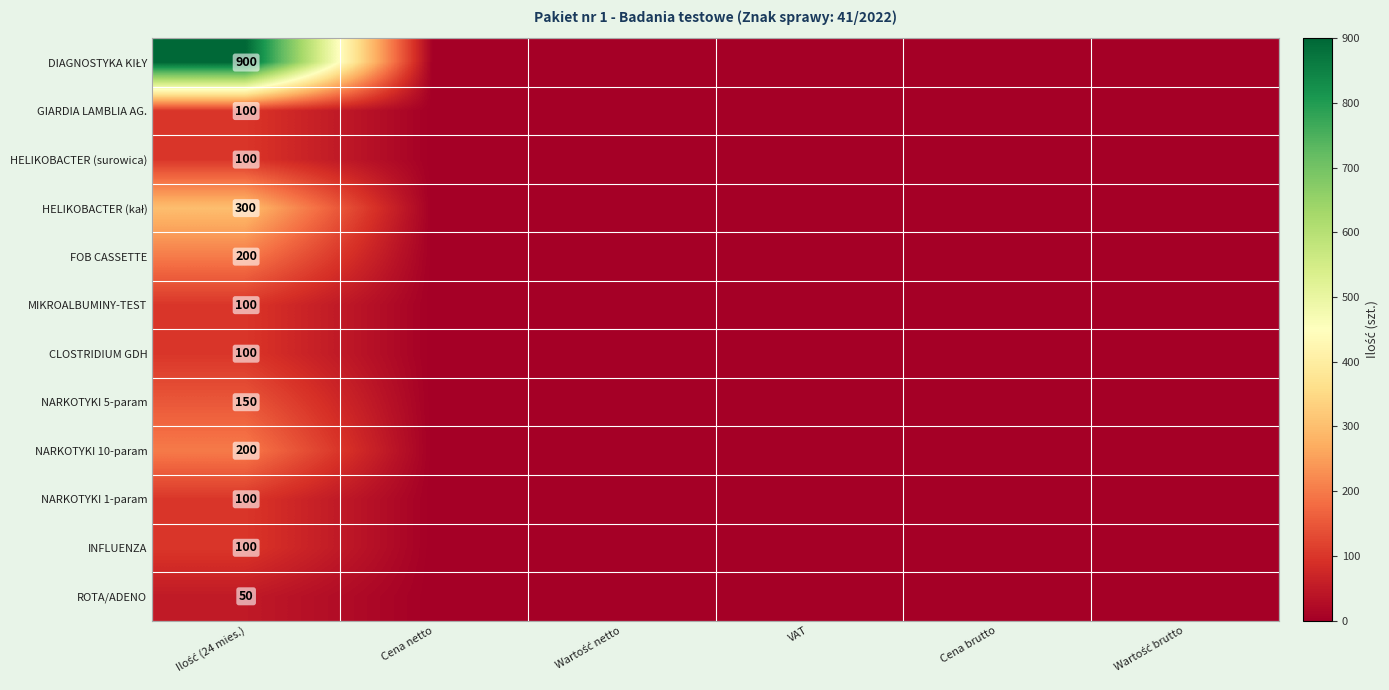

Is it true that FOB CASSETTE equals -122 at Cena brutto?

False